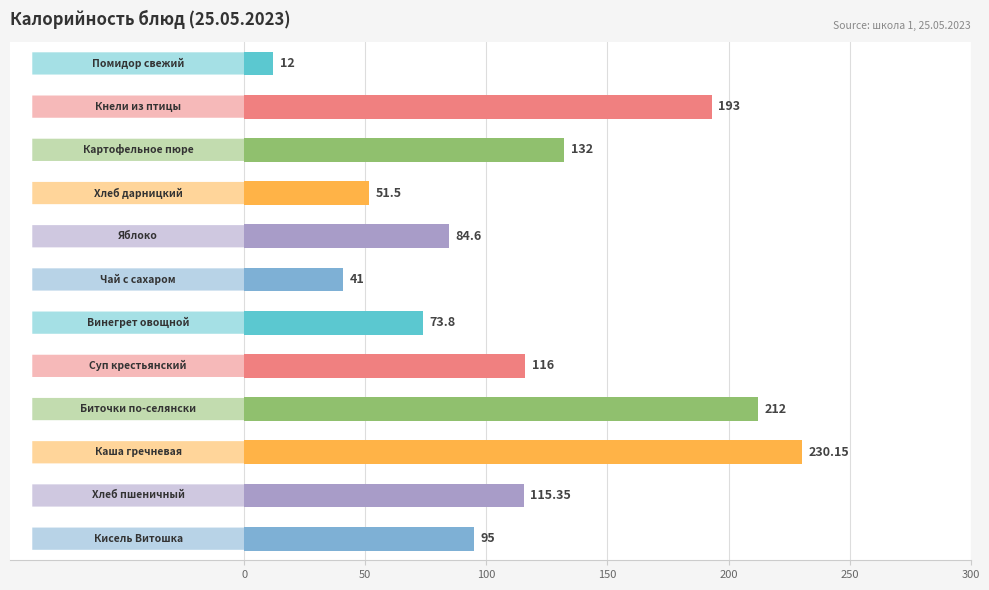

Does the chart contain stacked bars?

No